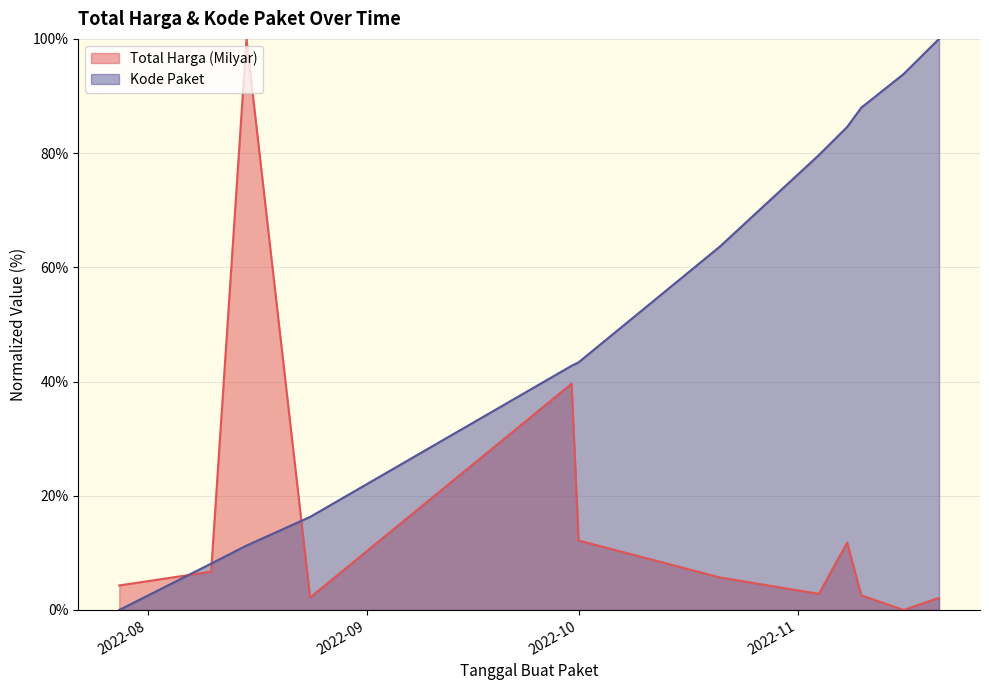

What is the maximum value for Total Harga (Milyar)?

100.0